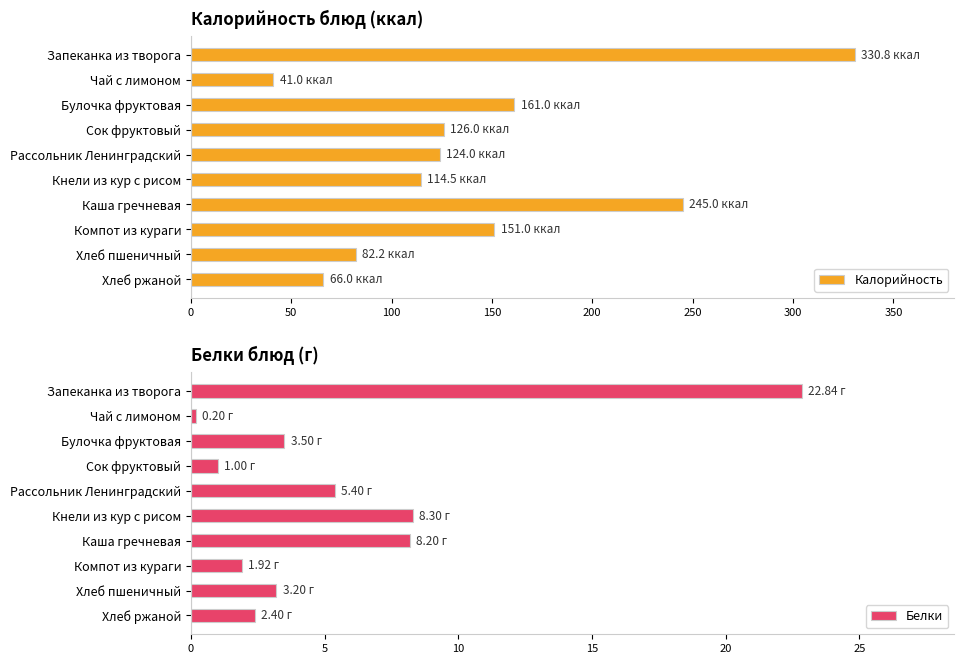

What is the sum of all Белки values?

57.0